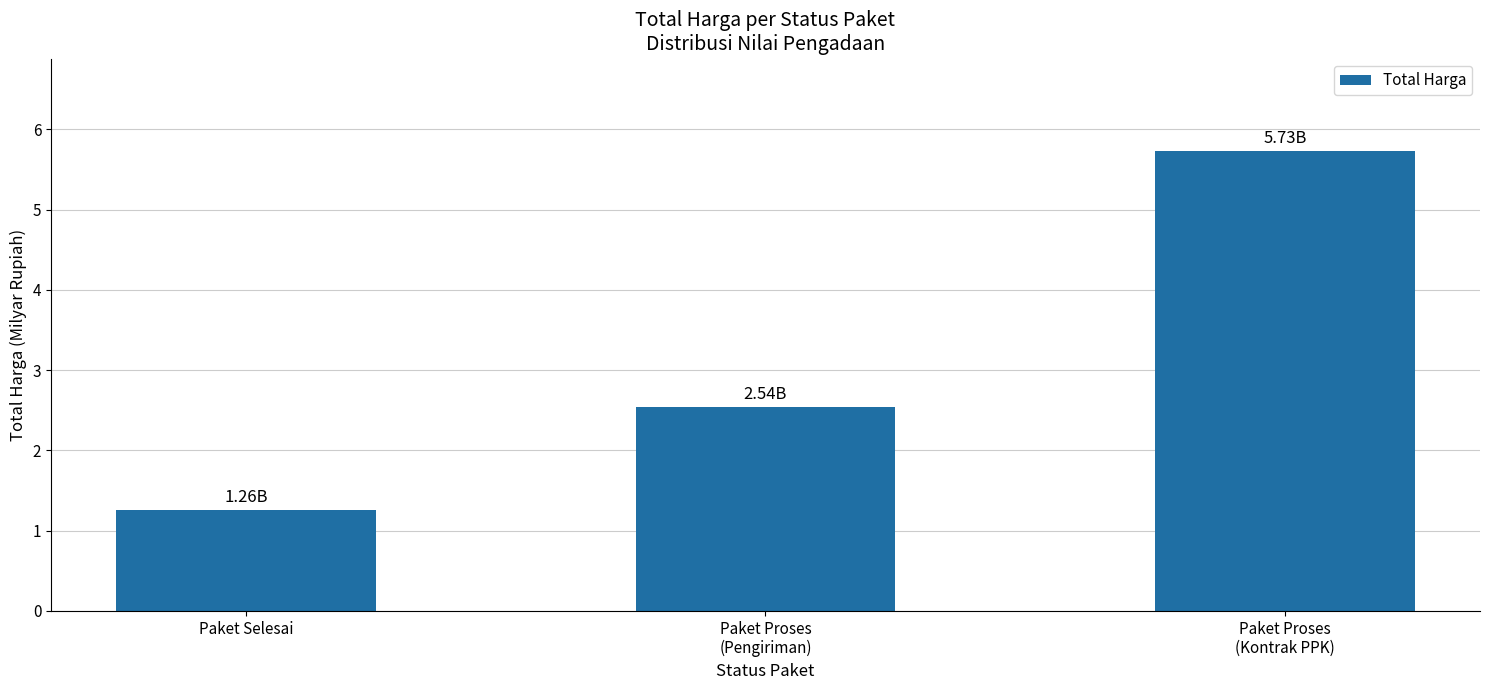

List the labels in order of value, smallest first.

Paket Selesai, Paket Proses
(Pengiriman), Paket Proses
(Kontrak PPK)